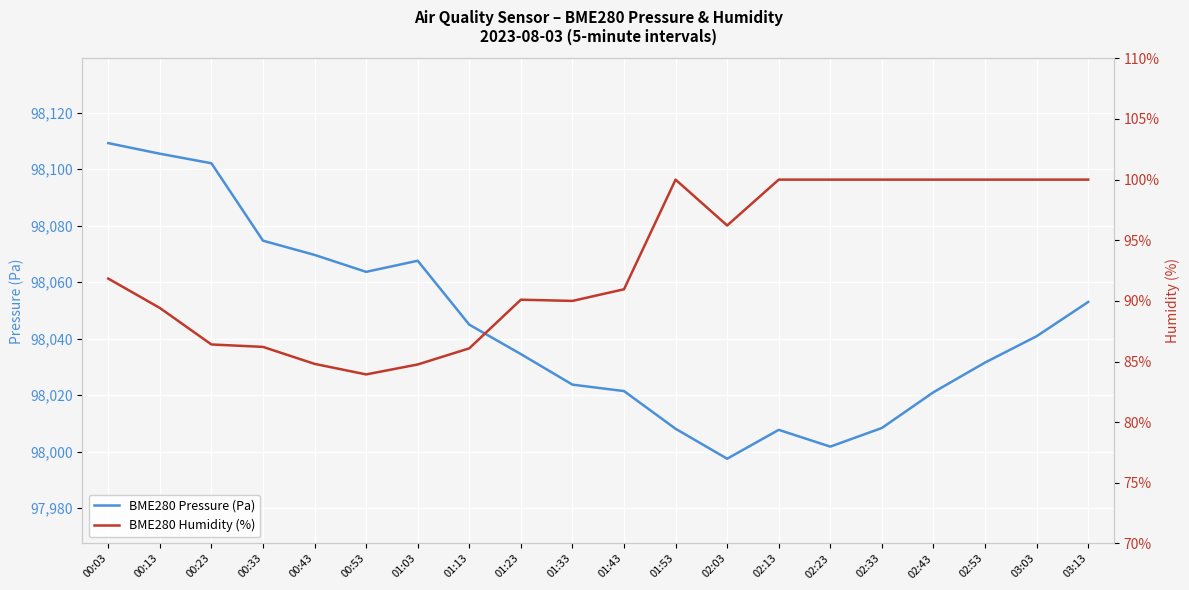

At which label is BME280 Pressure (Pa) closest to 98053?

03:13